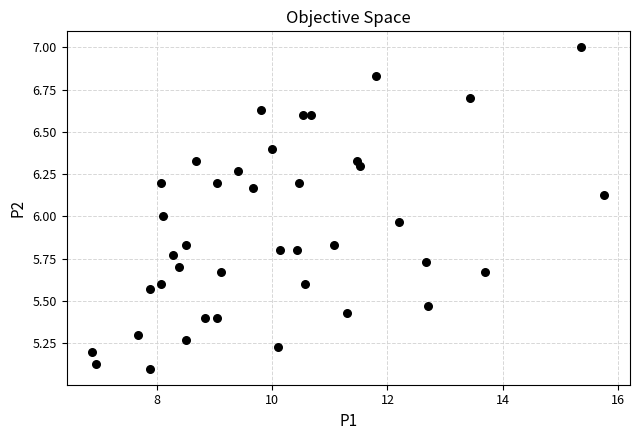

What is the range of X values (max minus min)?

8.9